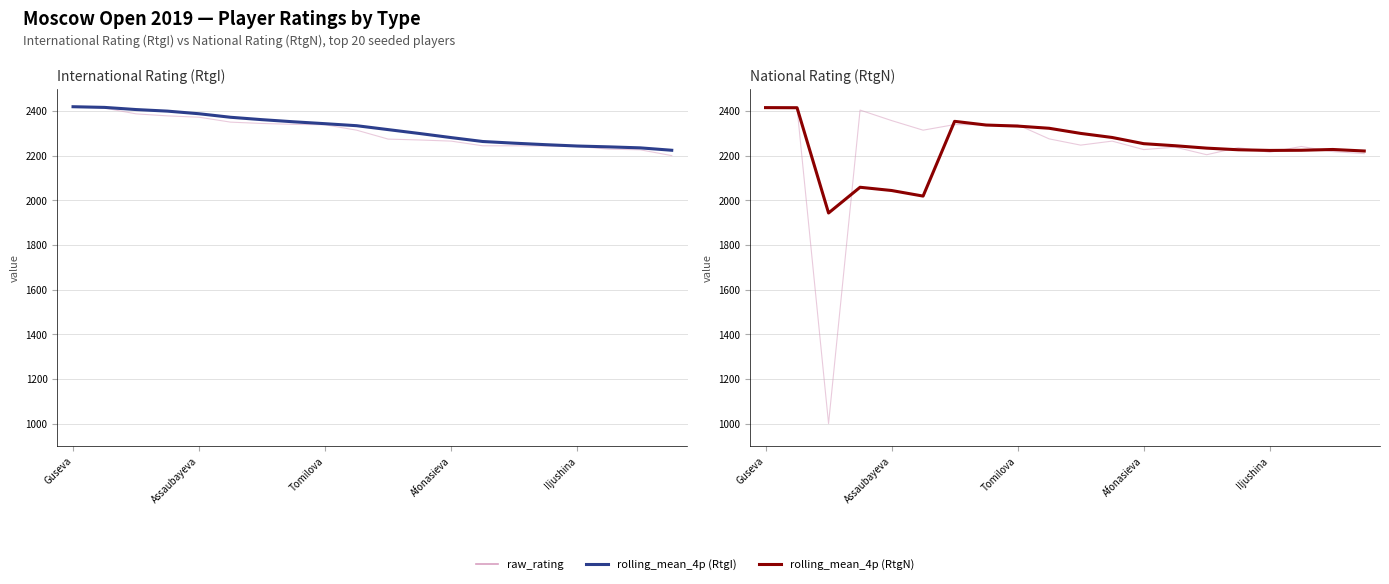

Is this an area chart (filled region under the line)?

No